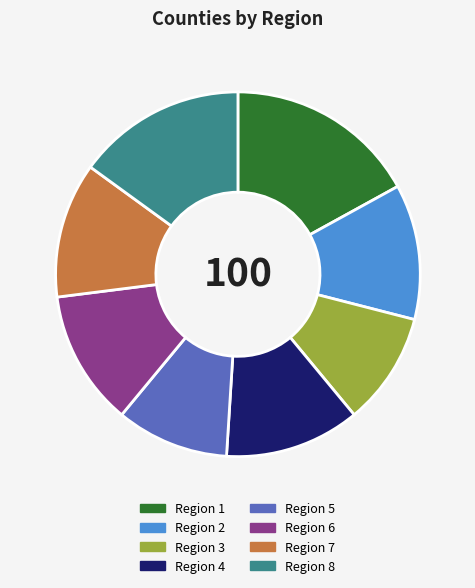

Is it true that Region 4 is 25% of the pie?

False